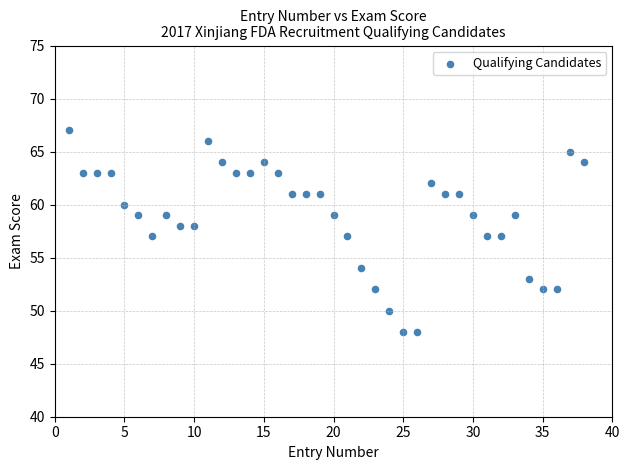

What is the range of Y values (max minus min)?

19